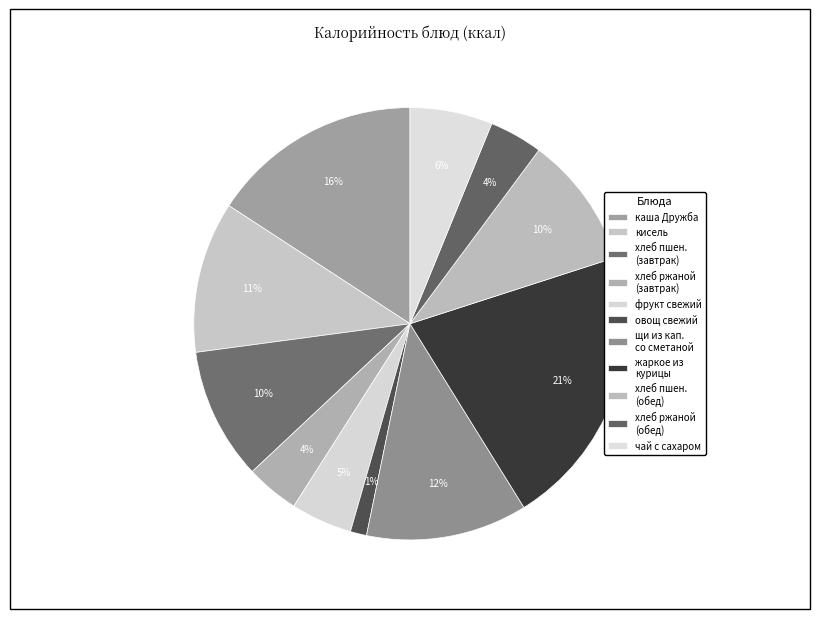

Is there a majority slice in this chart?

No